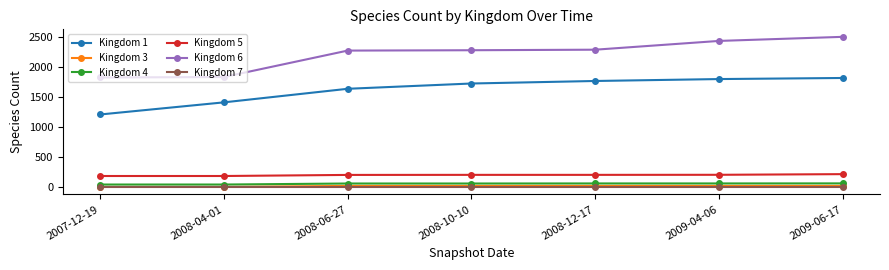

At how many categories does at least one series exceed 2212?

5